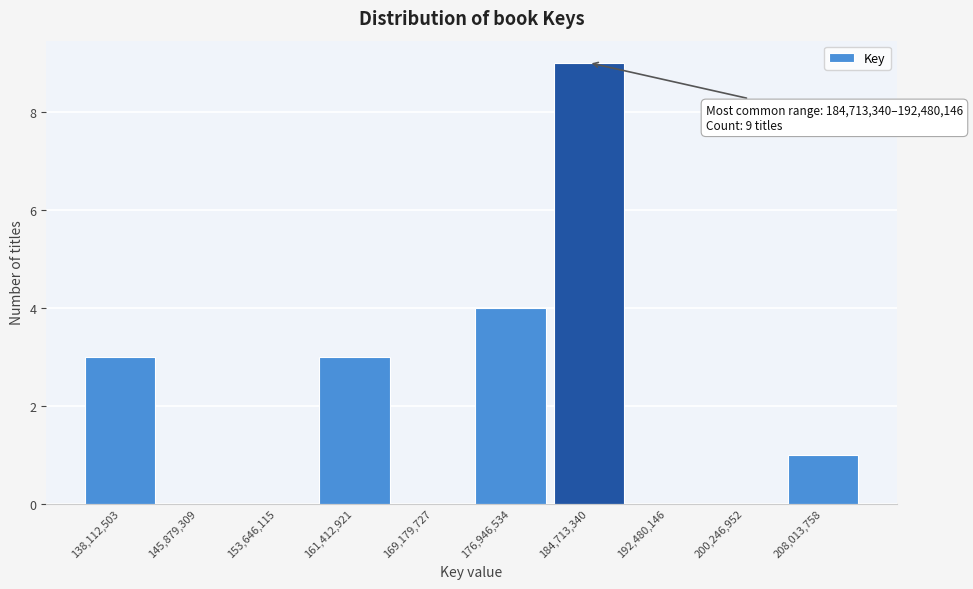

Reading left to right, list all the values displayed in this chart.

138,112,503=3	145,879,309=0	153,646,115=0	161,412,921=3	169,179,727=0	176,946,534=4	184,713,340=9	192,480,146=0	200,246,952=0	208,013,758=1